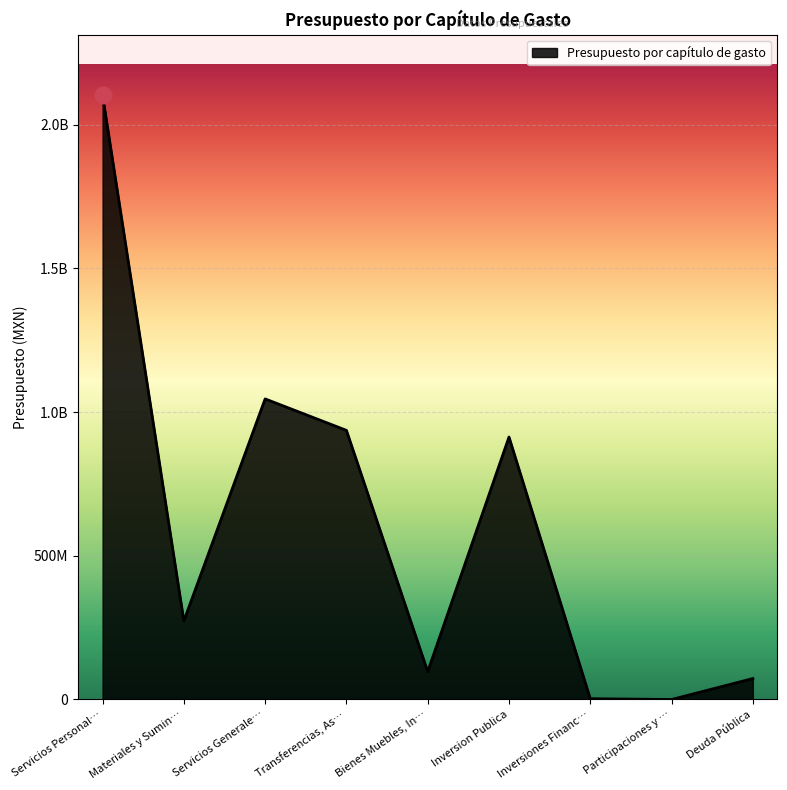

Does the chart display data point markers on the line(s)?

No